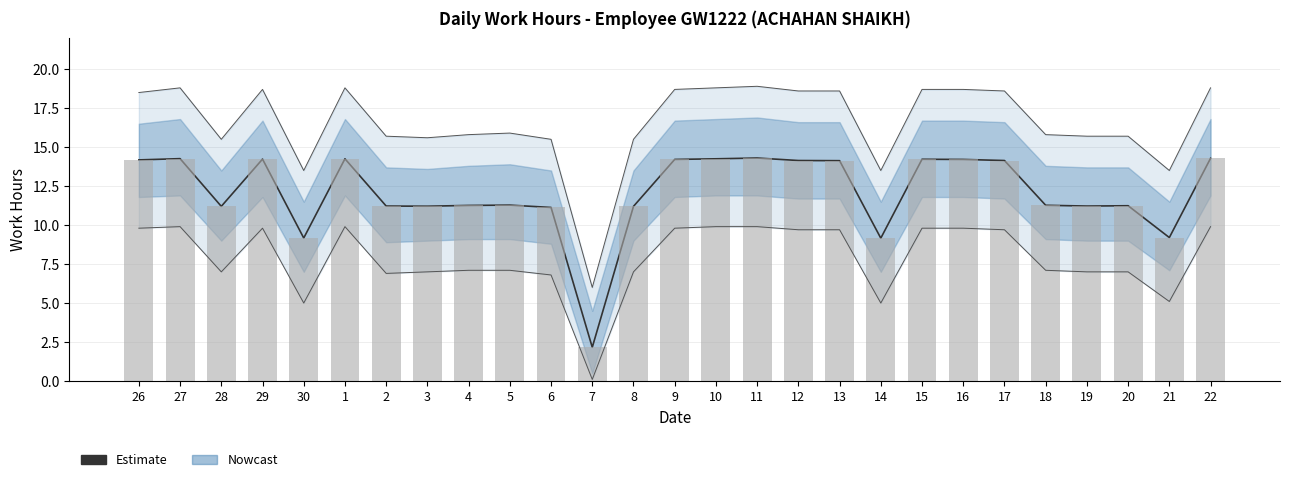

What is the label of the 22nd bar from the left?

17